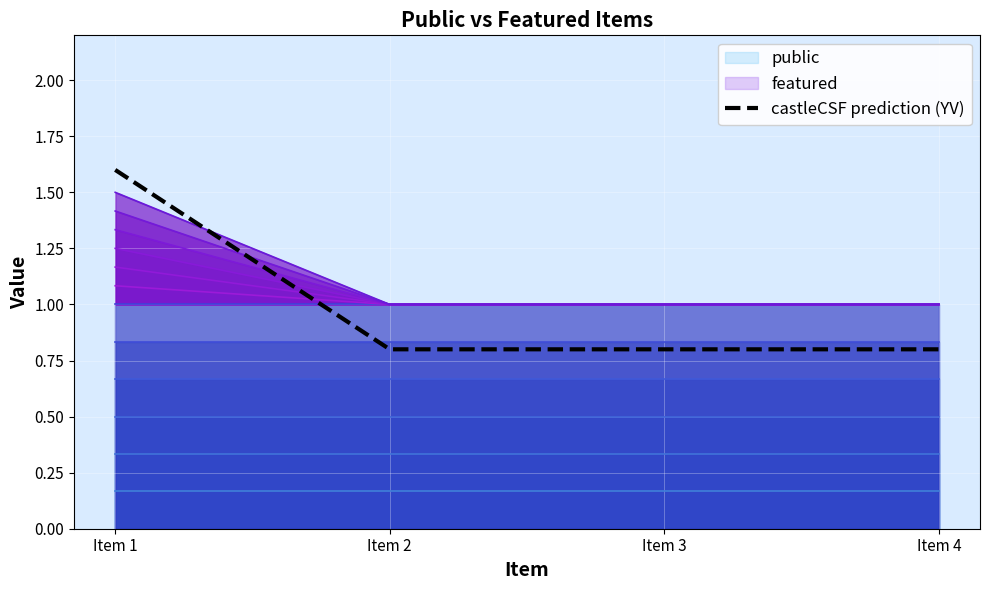

What is the average value?

1.0